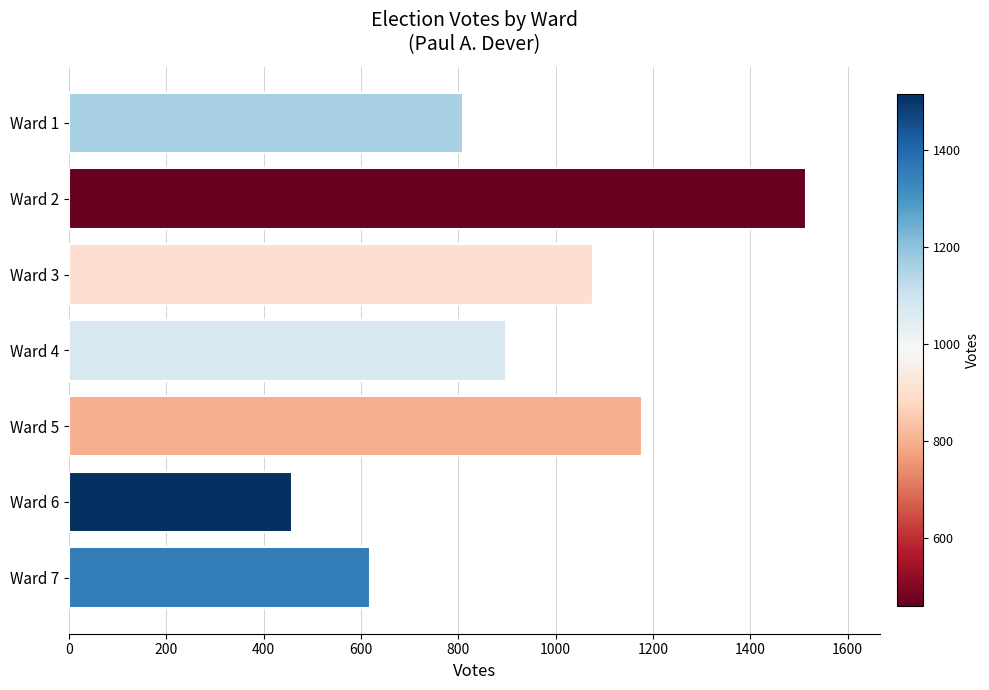

What is the sum of the values at Ward 2 and Ward 5?

2692